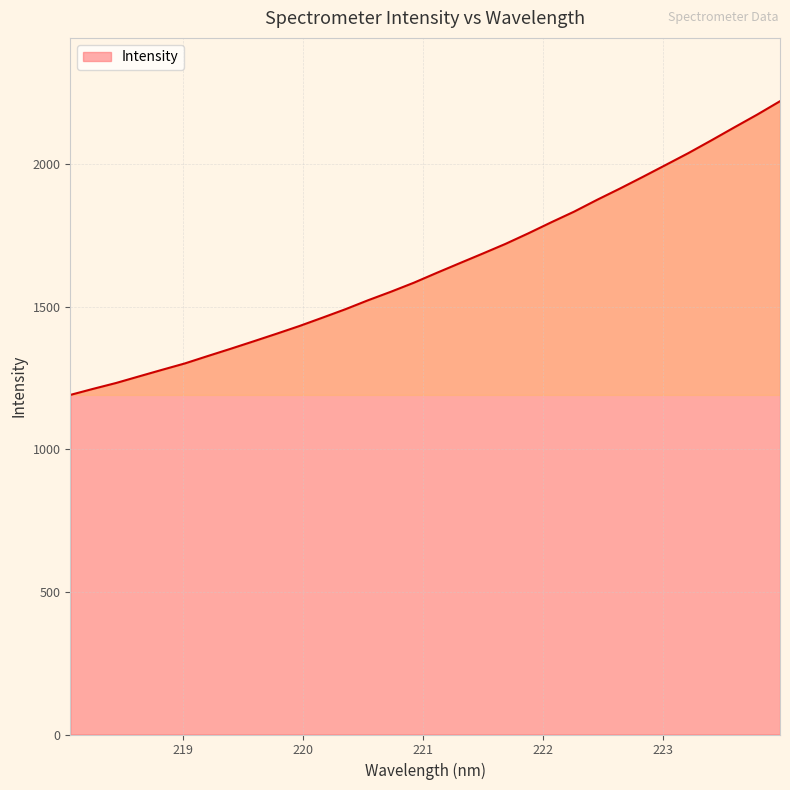

What is the difference between the maximum and minimum values?

1030.3